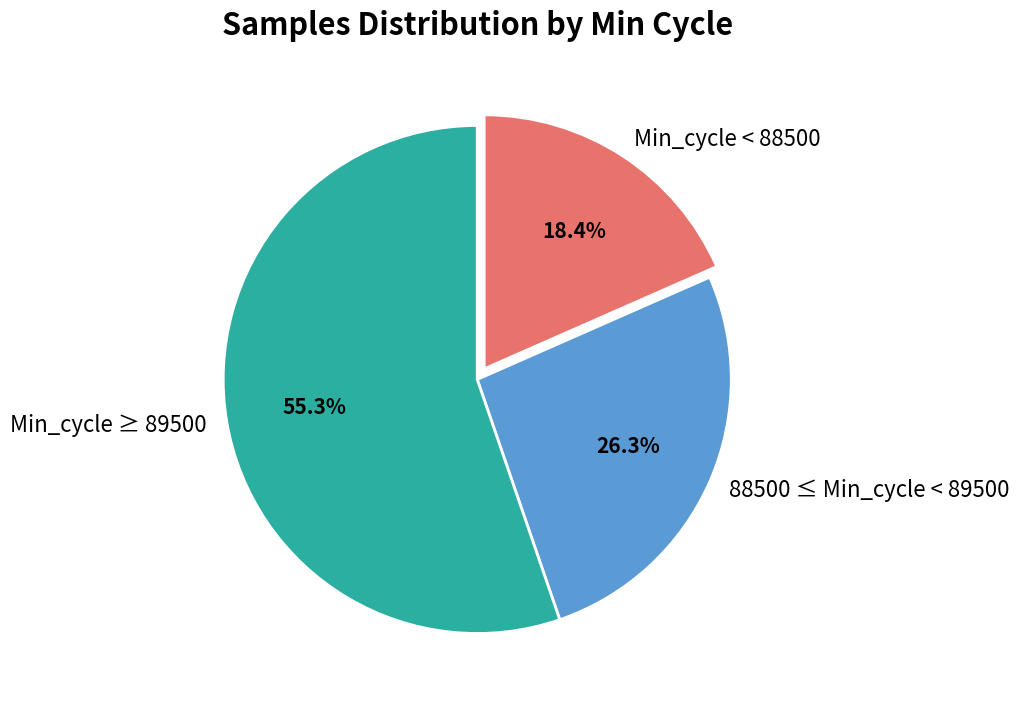

Approximately how many times larger is the value at 88500 ≤ Min_cycle < 89500 compared to Min_cycle ≥ 89500?

0.5